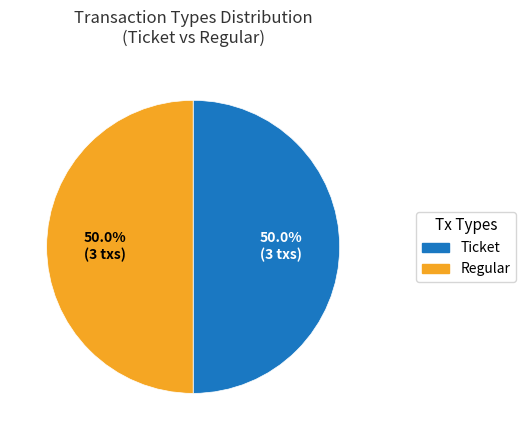

To the nearest percent, what is the difference between the largest and smallest slice percentages?

0%